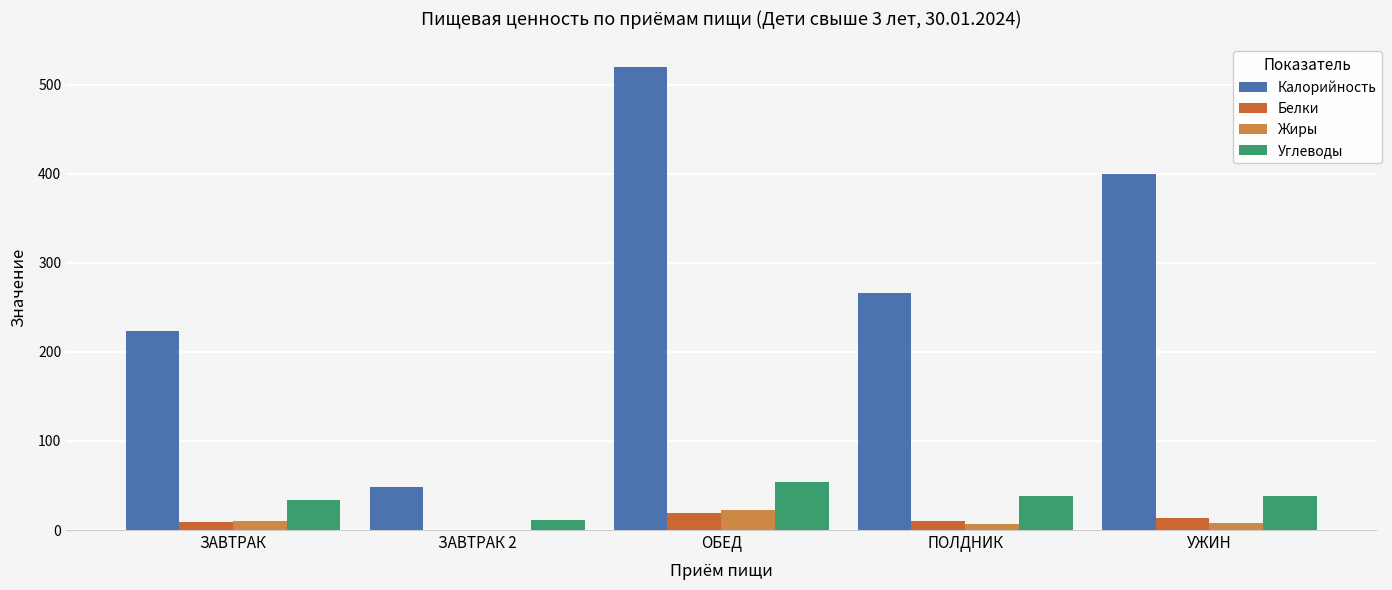

How many distinct data groups are displayed?

4